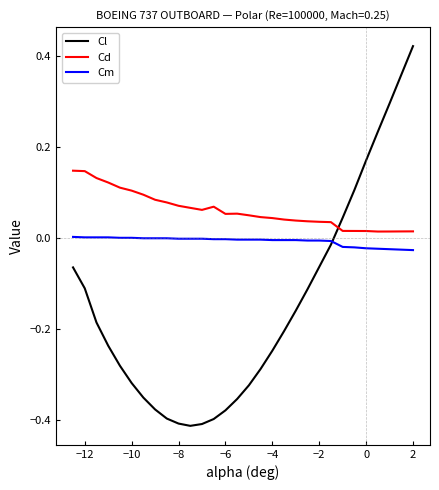

How many lines are shown in the chart?

3